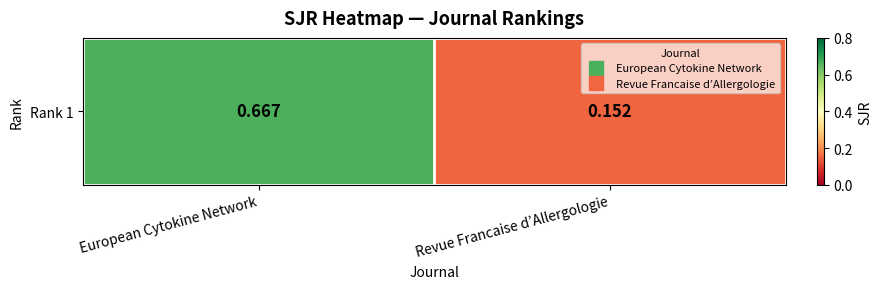

What is the difference between the maximum and minimum values?

0.5